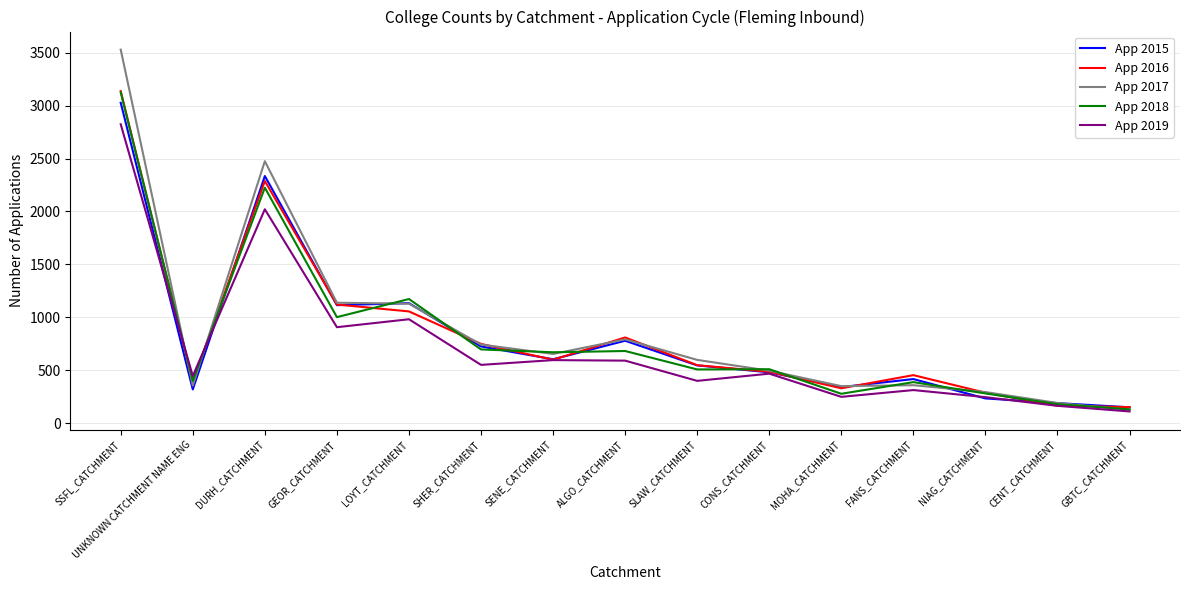

Is it true that App 2016 equals 789 at DURH_CATCHMENT?

False